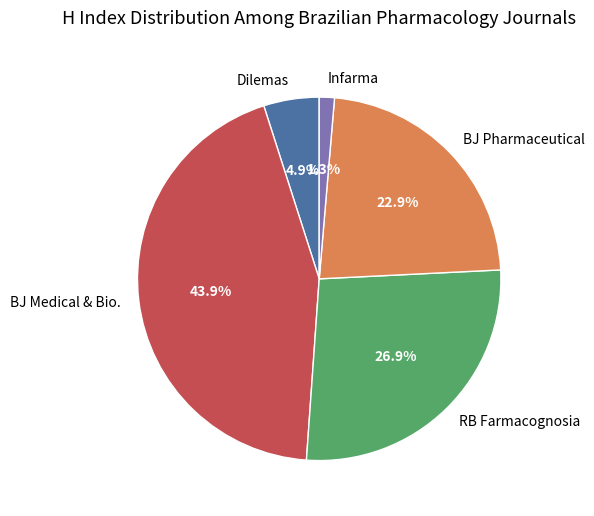

Count the number of slices in the pie.

5